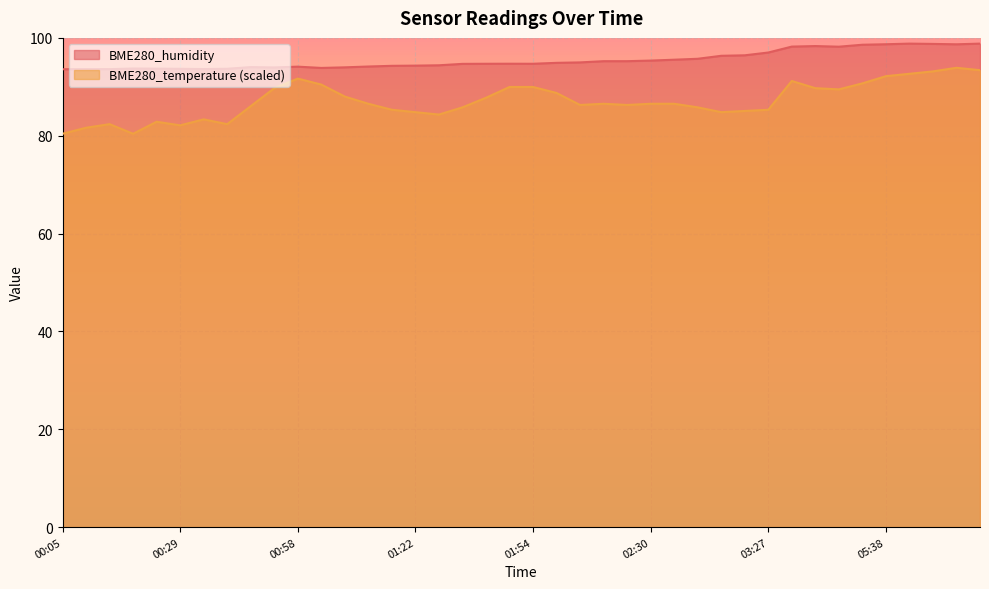

Which series has the widest spread of values?

BME280_temperature (scaled)